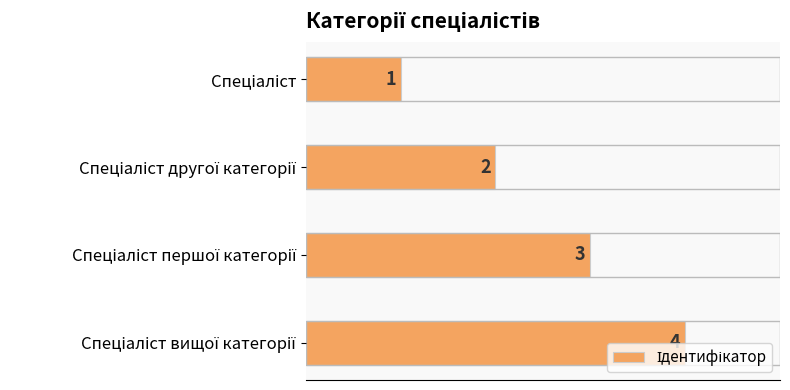

Count the values in the range 2 to 4.

3